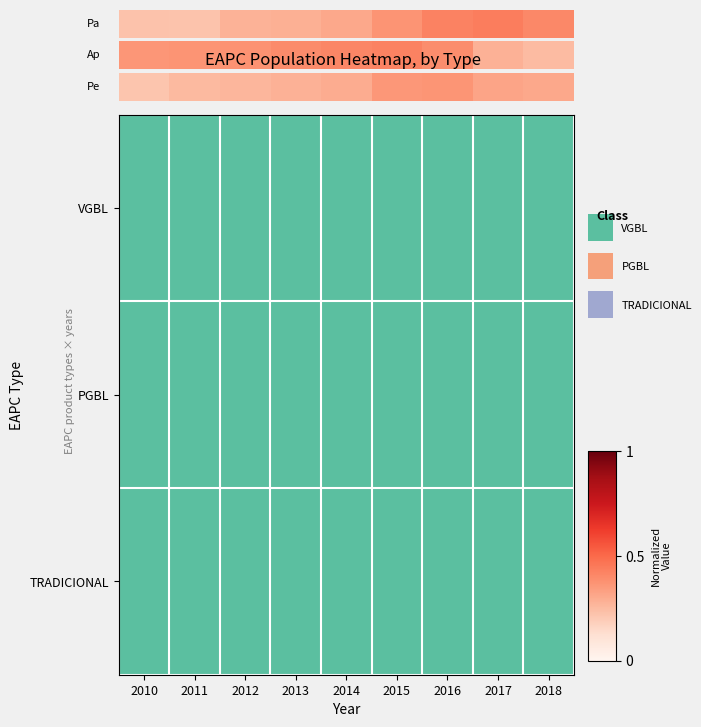

Rank the categories by value from highest to lowest.

2016, 2015, 2017, 2018, 2014, 2013, 2012, 2011, 2010